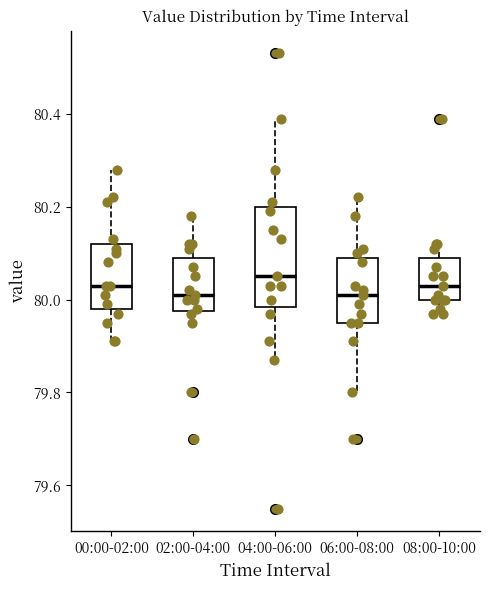

Reading left to right, transcribe this box plot: for each box, give where its median line is, the range the box spans, and where its two whiskers end, as read against the y-axis. The values are not printed on the chart, so give them approximately, as read against the axis.

00:00-02:00: median 80.04, box 79.98 to 80.12, whiskers 79.92 to 80.28
02:00-04:00: median 80.02, box 79.98 to 80.10, whiskers 79.96 to 80.18
04:00-06:00: median 80.06, box 79.98 to 80.20, whiskers 79.88 to 80.40
06:00-08:00: median 80.02, box 79.96 to 80.10, whiskers 79.80 to 80.22
08:00-10:00: median 80.04, box 80.00 to 80.10, whiskers 79.98 to 80.12